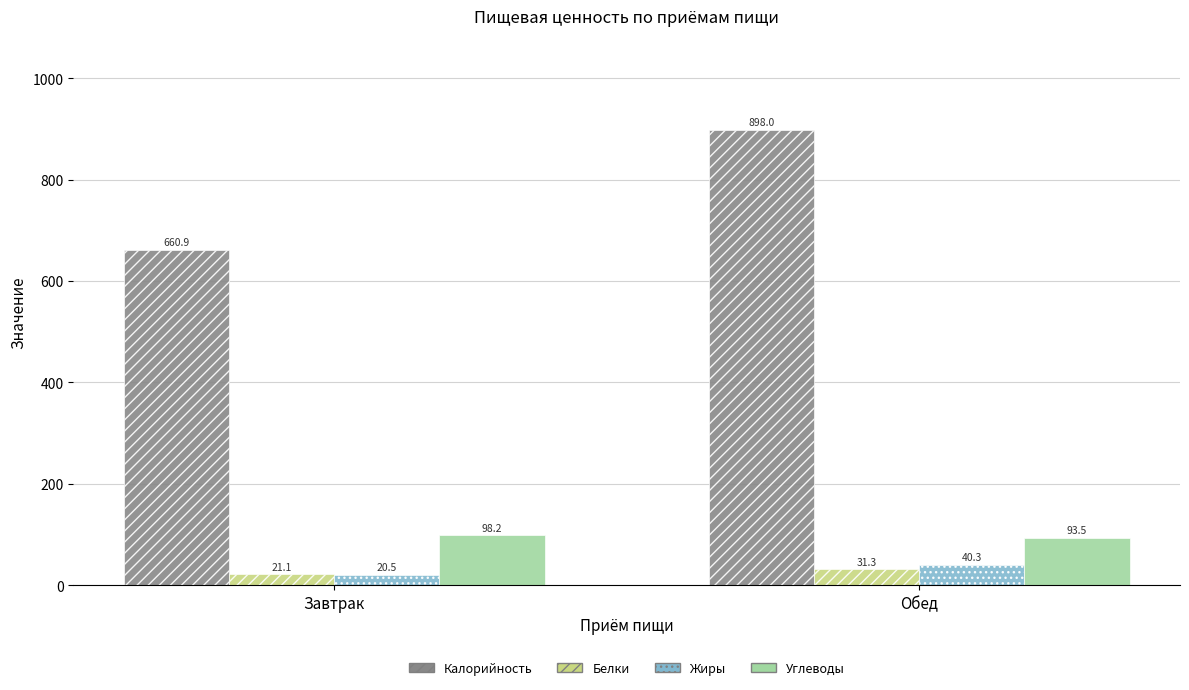

Which series has the largest range (max minus min)?

Калорийность